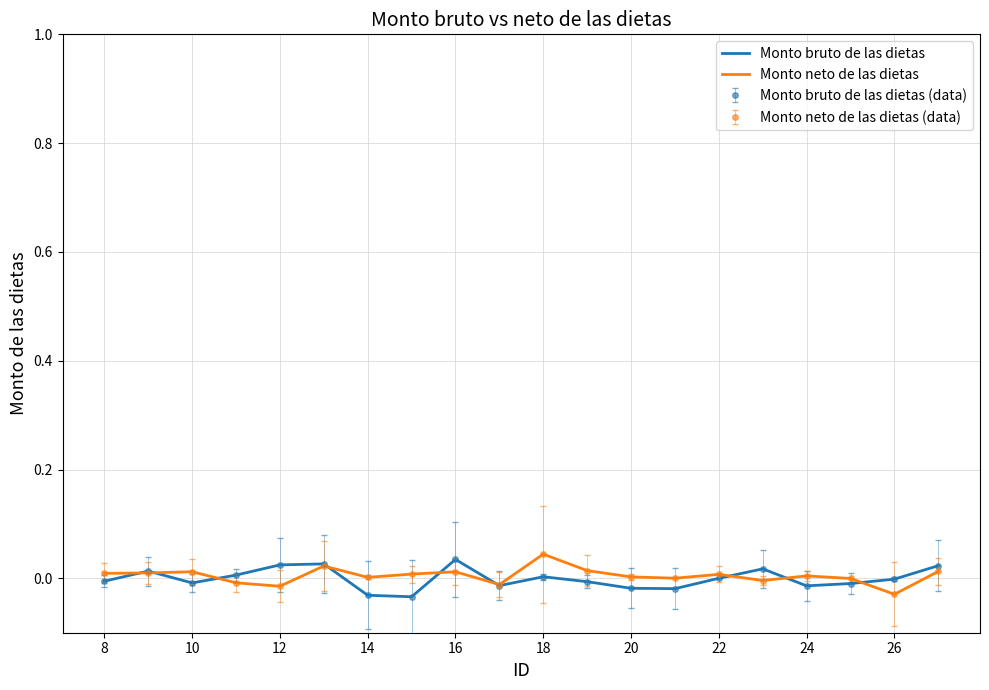

How many negative values does the Monto bruto de las dietas series have?

11